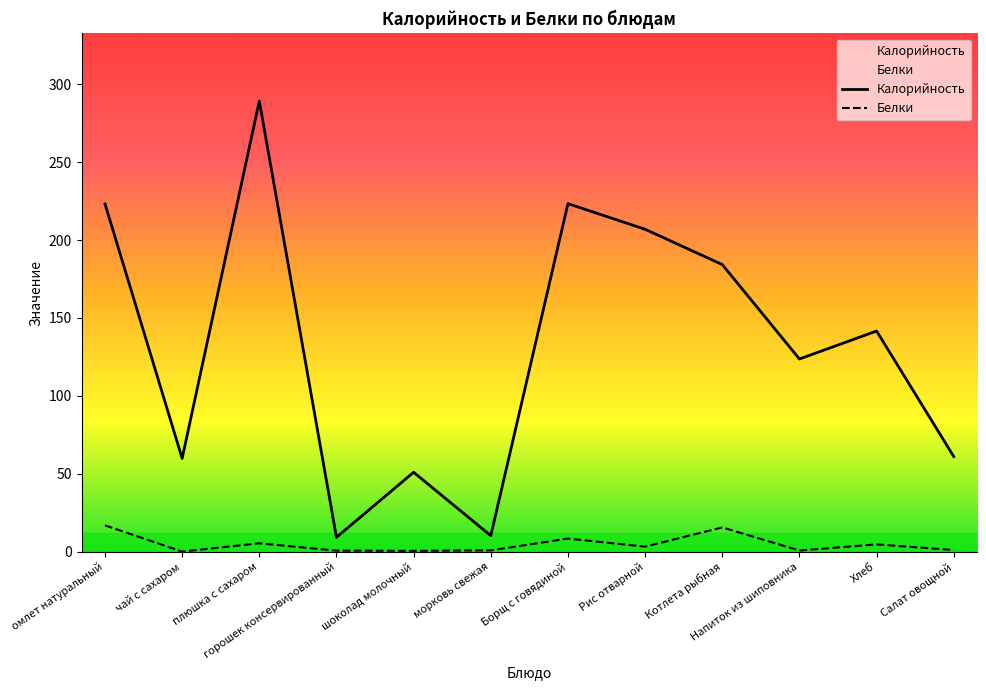

What is the spread (max minus min) of values at шоколад молочный?

50.4